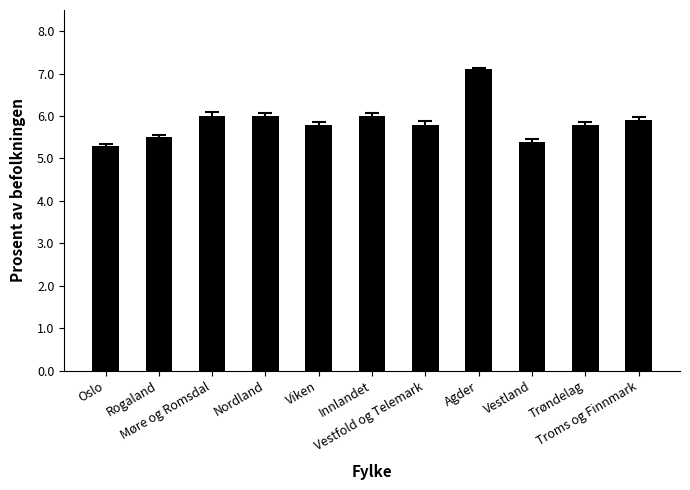

What is the average value?

5.9